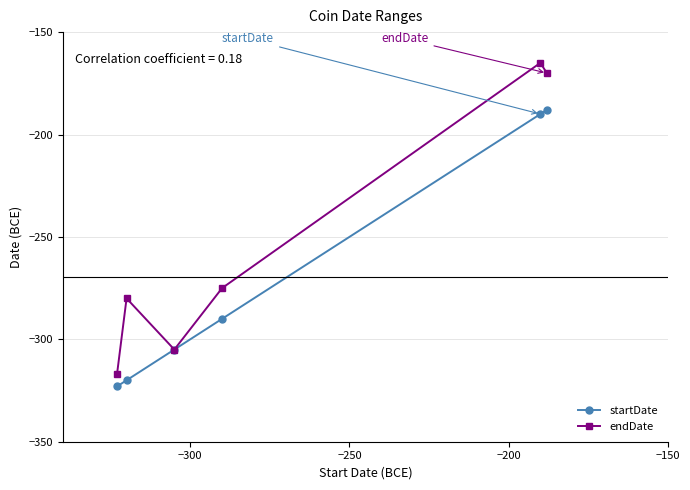

Which series has the largest total across all categories?

endDate